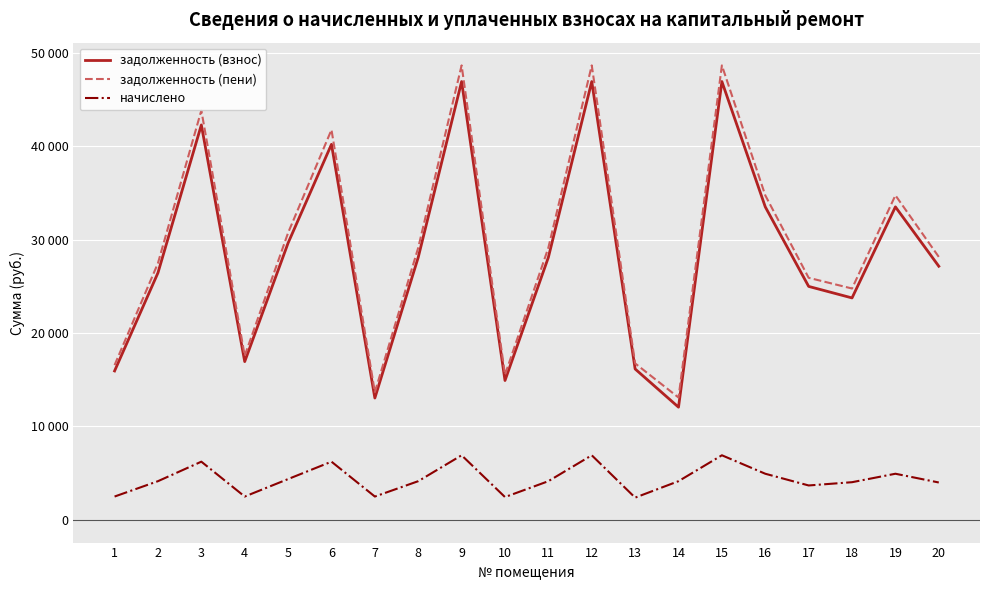

Is this an area chart (filled region under the line)?

No